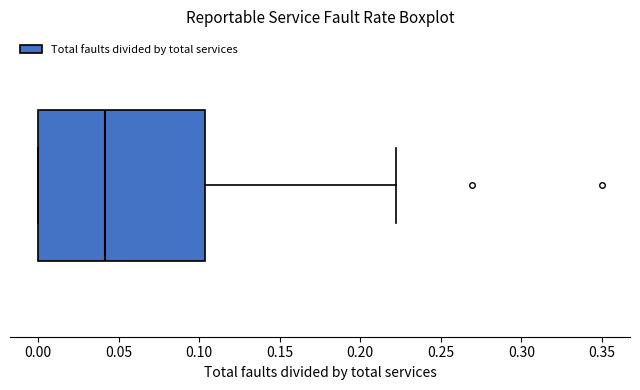

Where is the left edge of the box on the x-axis? The values are not printed on the chart, so give them approximately, as read against the axis.

0.000